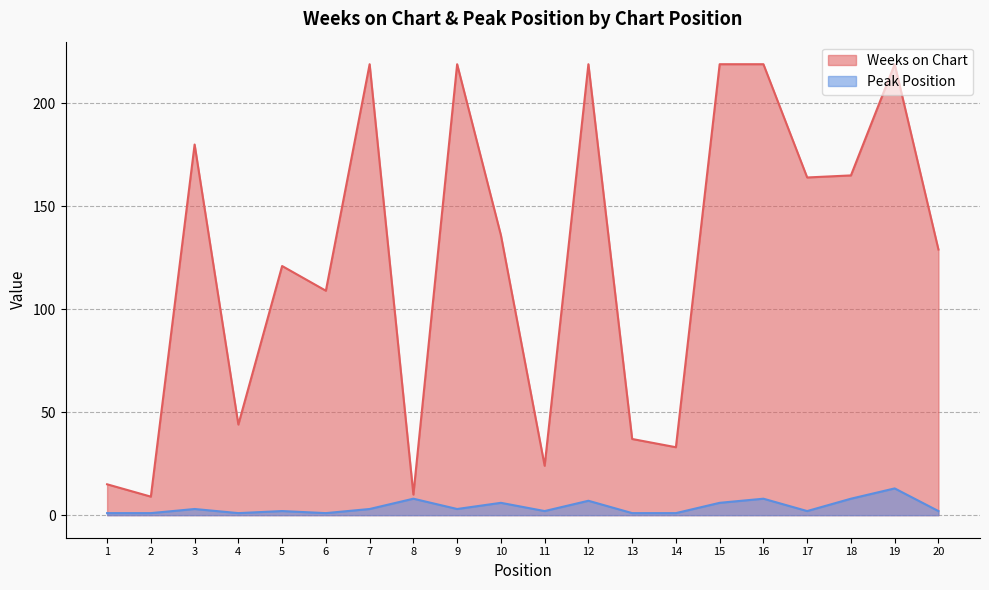

Where is the first local minimum for Weeks on Chart?

2